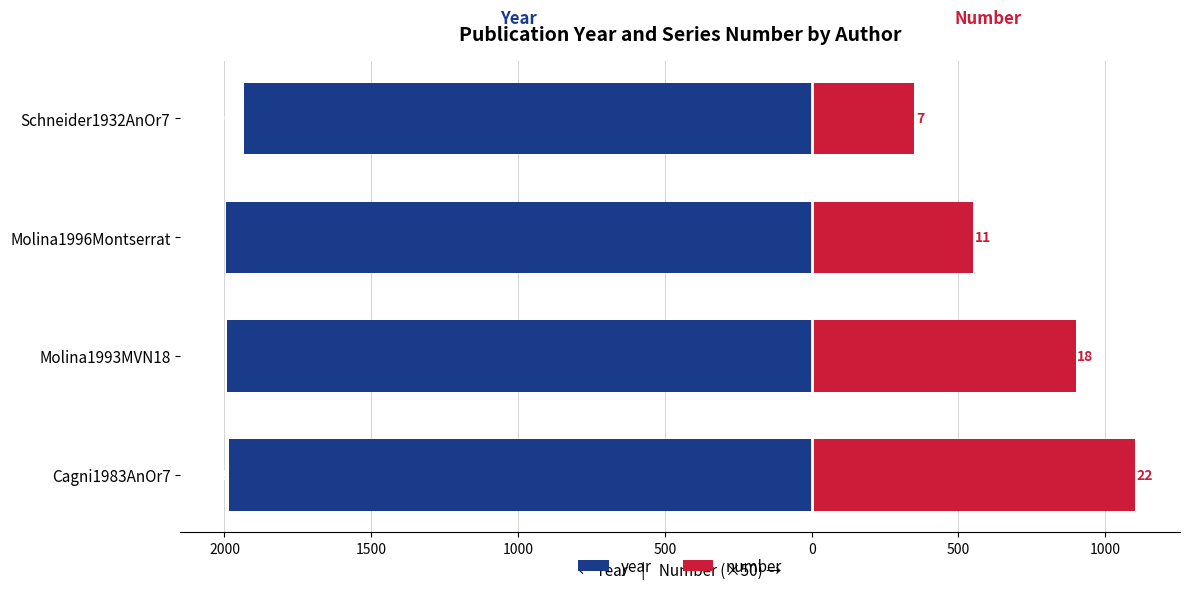

How many values in the number series are below 900?

2